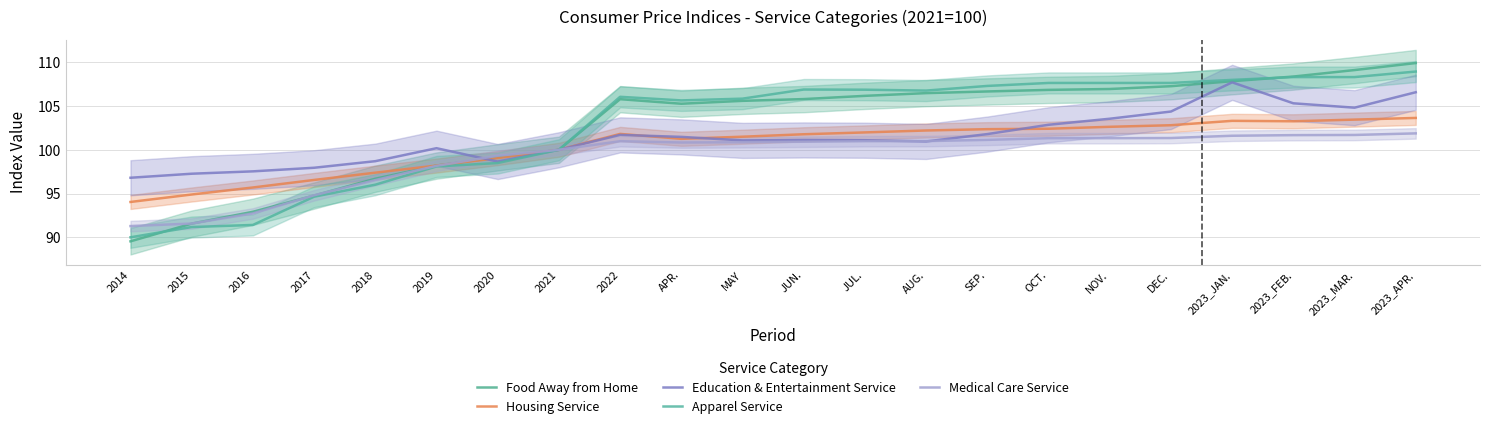

At which label does Apparel Service first exceed 106?

2022